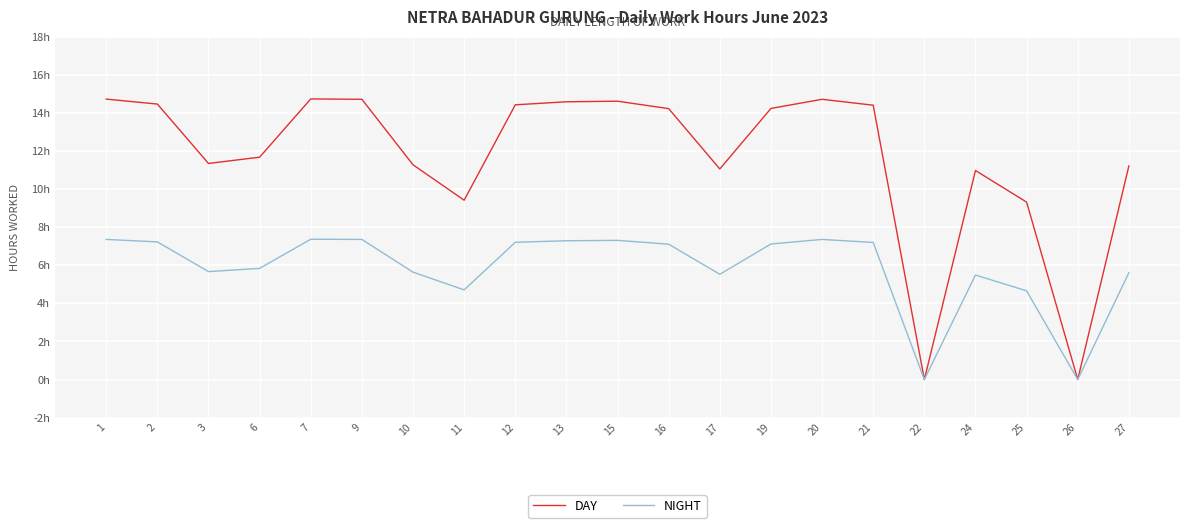

Reading left to right, list all the values displayed in this chart.

DAY: 14.7	14.5	11.3	11.7	14.7	14.7	11.3	9.4	14.4	14.6	14.6	14.2	11.1	14.2	14.7	14.4	0.0	11.0	9.3	0.0	11.2
NIGHT: 7.4	7.2	5.7	5.8	7.4	7.4	5.6	4.7	7.2	7.3	7.3	7.1	5.5	7.1	7.4	7.2	0.0	5.5	4.7	0.0	5.6